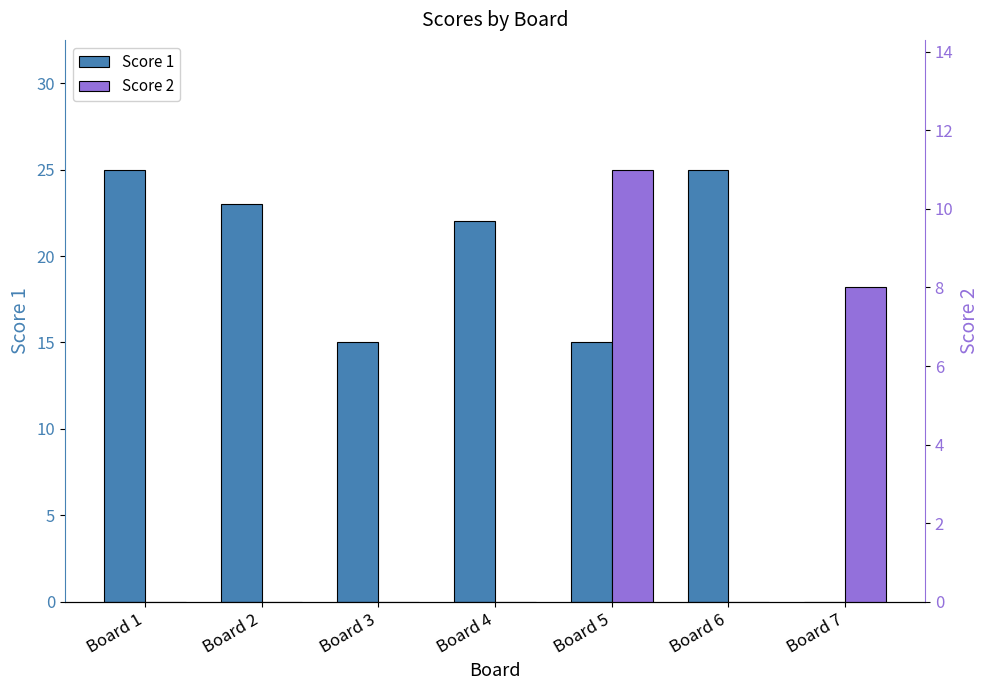

Reading left to right, extract all data points from this chart.

Score 1: Board 1=25	Board 2=23	Board 3=15	Board 4=22	Board 5=15	Board 6=25	Board 7=0
Score 2: Board 1=0	Board 2=0	Board 3=0	Board 4=0	Board 5=11	Board 6=0	Board 7=8